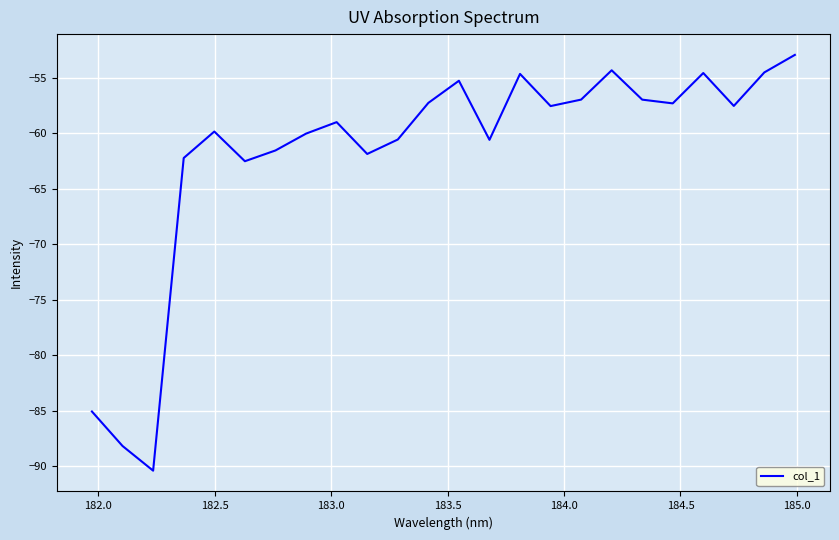

What is the minimum value shown in the chart?

-90.4